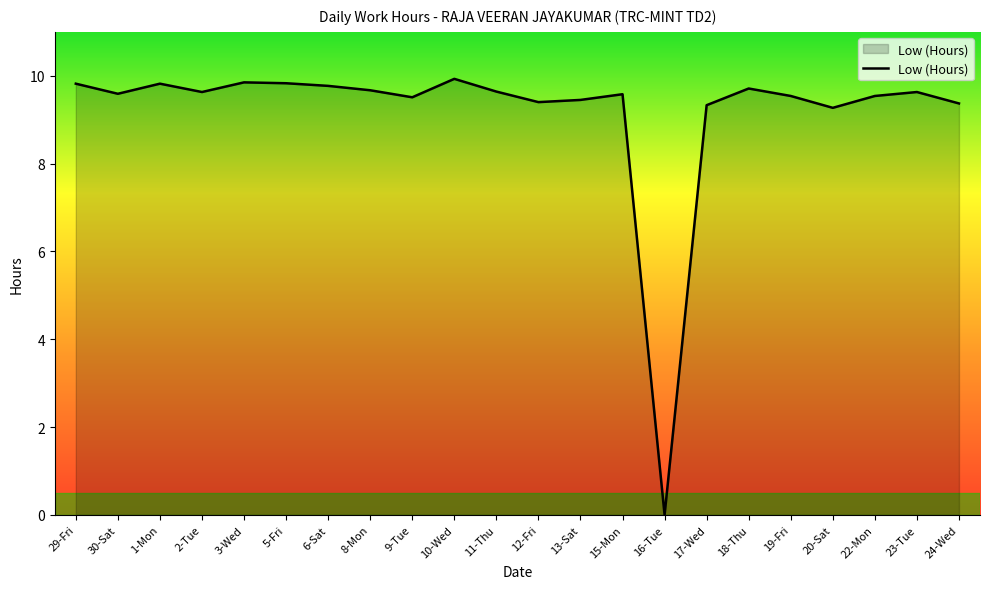

The chart shows a value of 15.0 at 10-Wed. True or false?

False